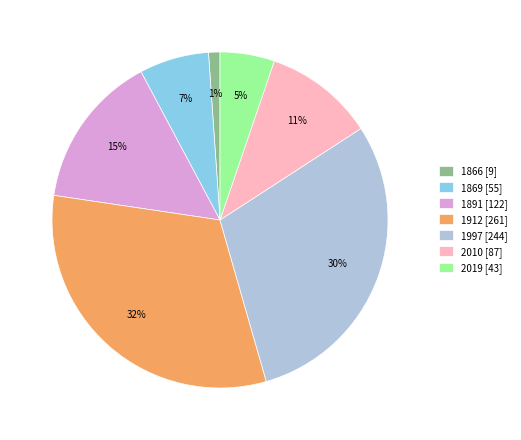

How many slices are in this pie chart?

7